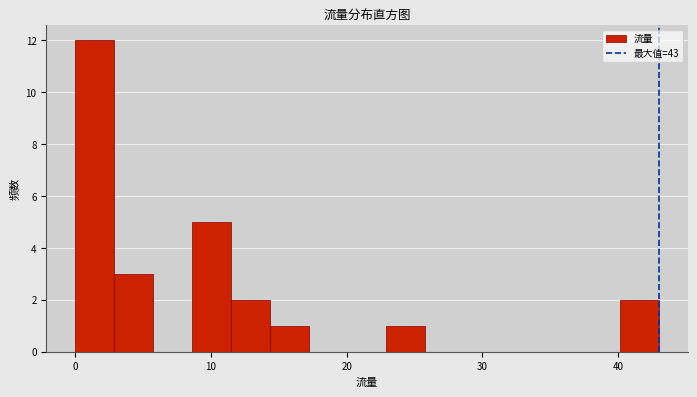

Around what value on the x-axis is the tallest bar? Give the approximate position of its centre, as read against the axis.

1